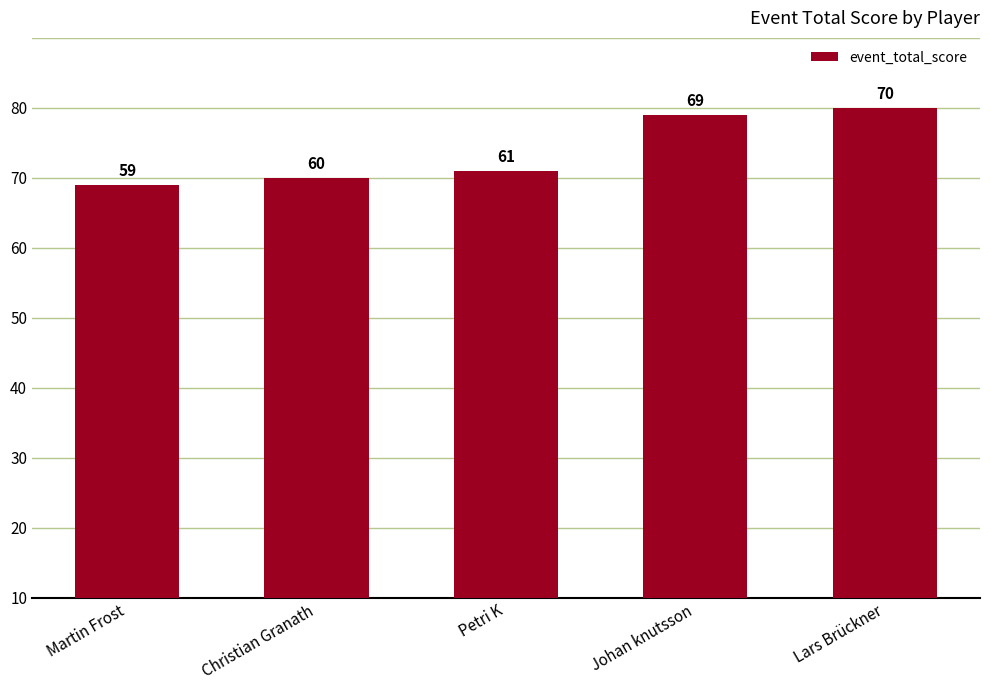

The value at Lars Brückner is 70. True or false?

True